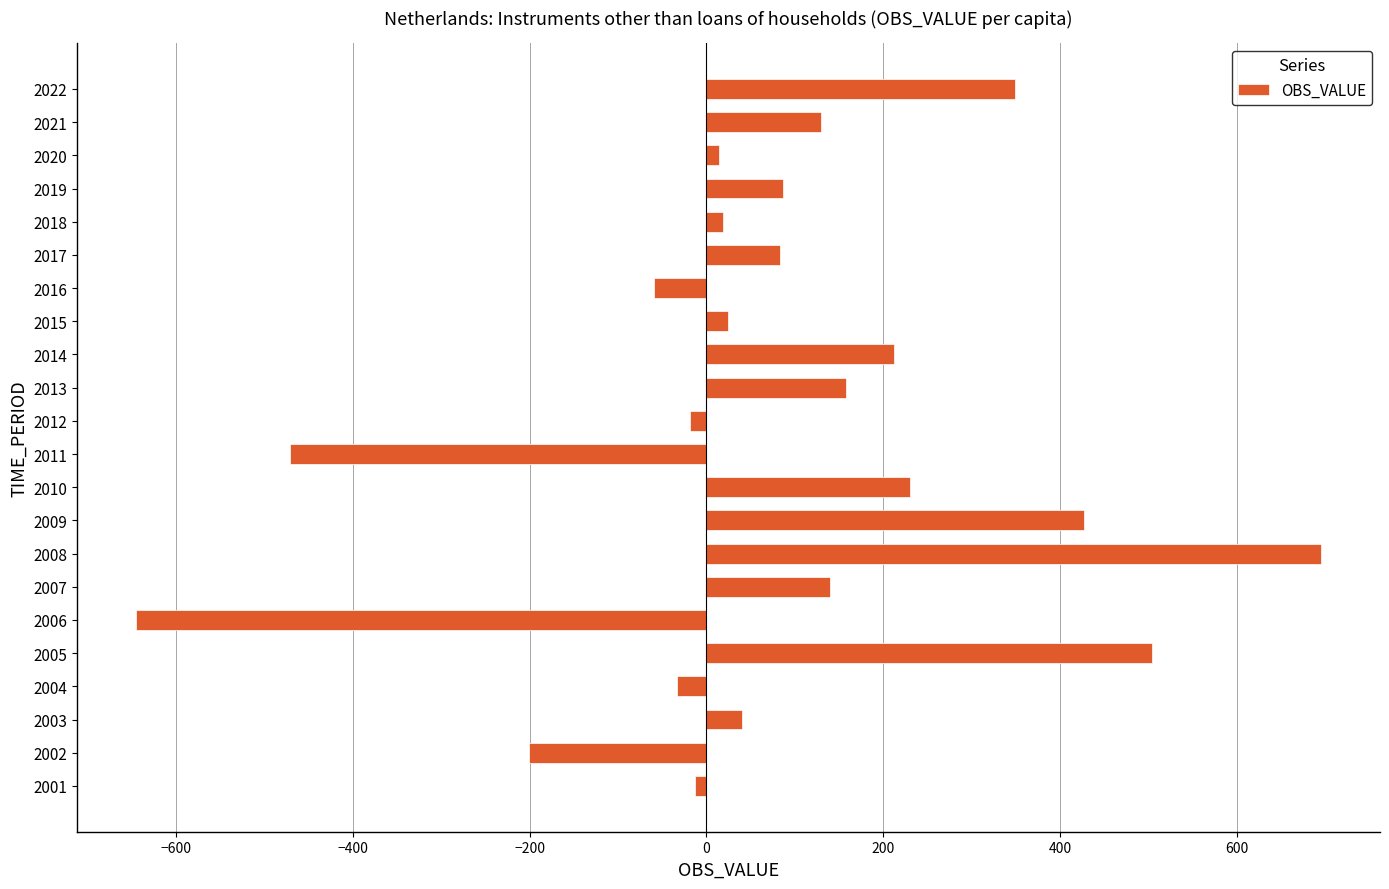

What is the minimum value shown in the chart?

-644.5